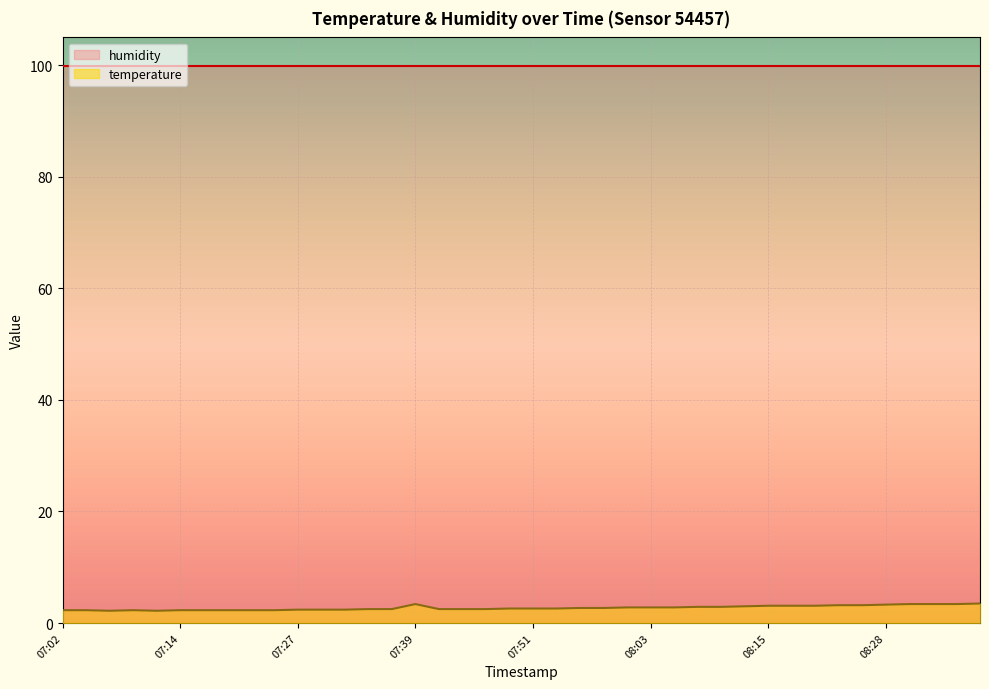

What is the difference between the values at 08:23 and 08:35?

0.2